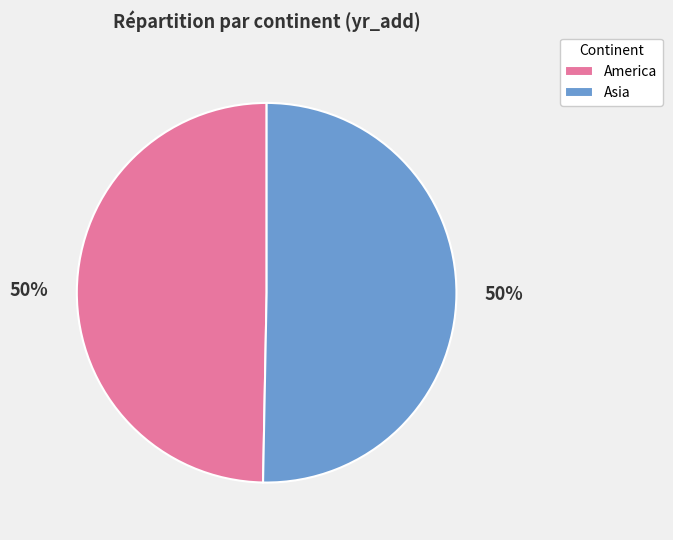

Is it true that Asia is 59% of the pie?

False